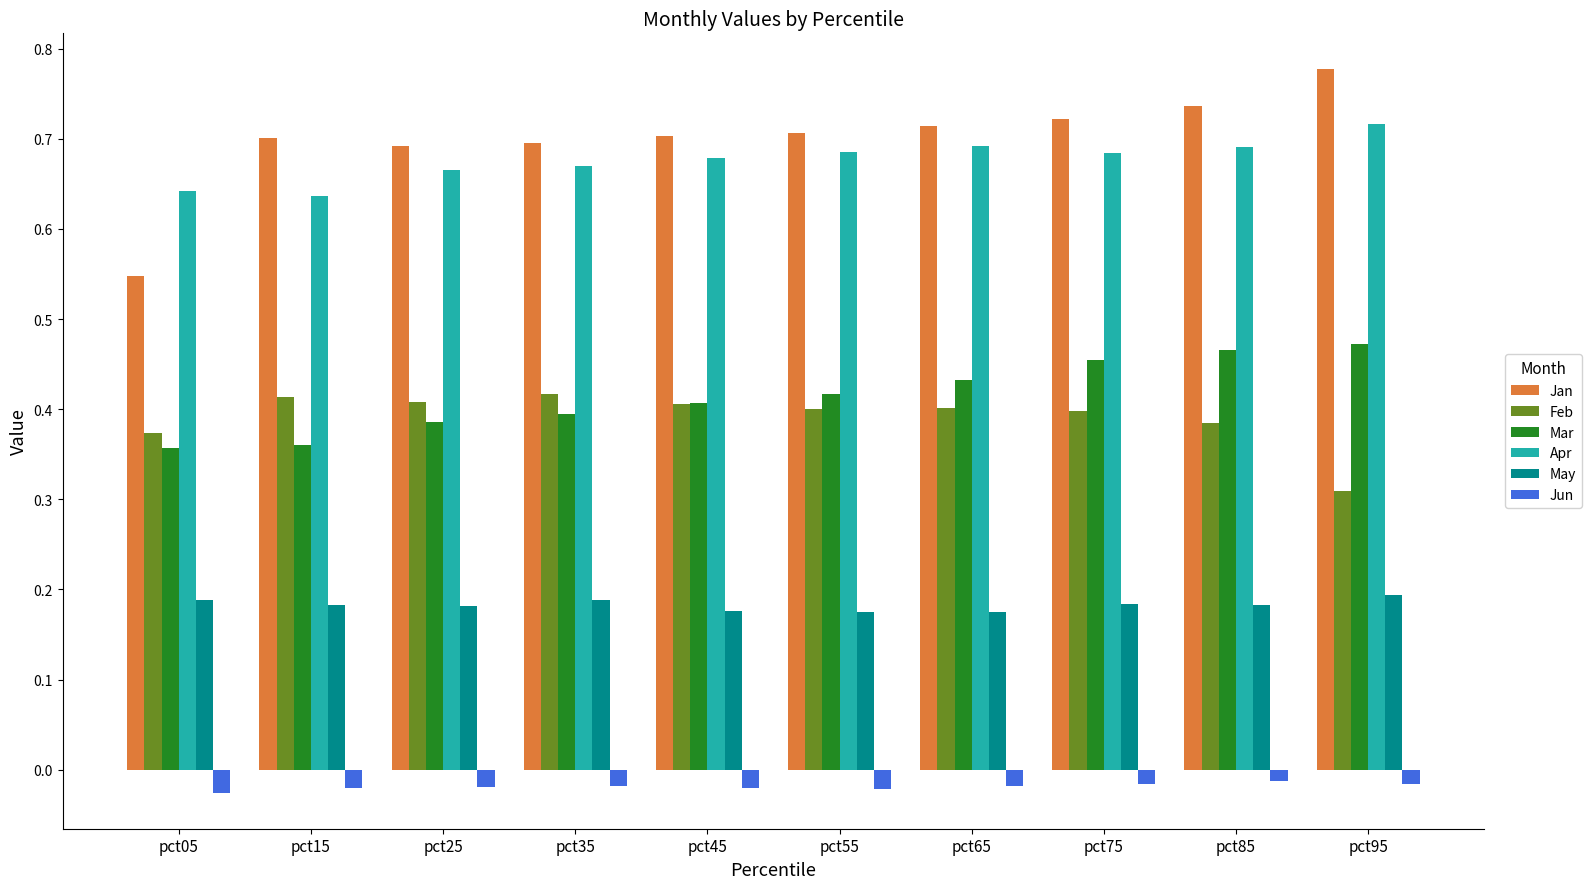

Which category has the highest value across all series?

pct95